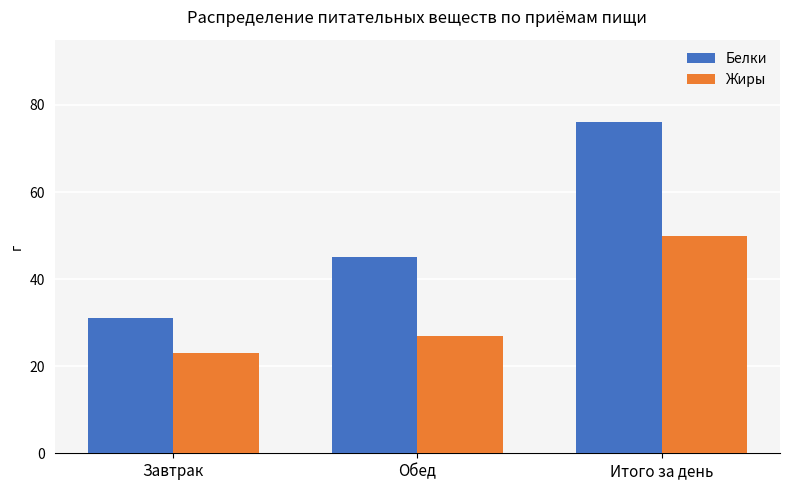

Which series changed the most between Завтрак and Обед?

Белки